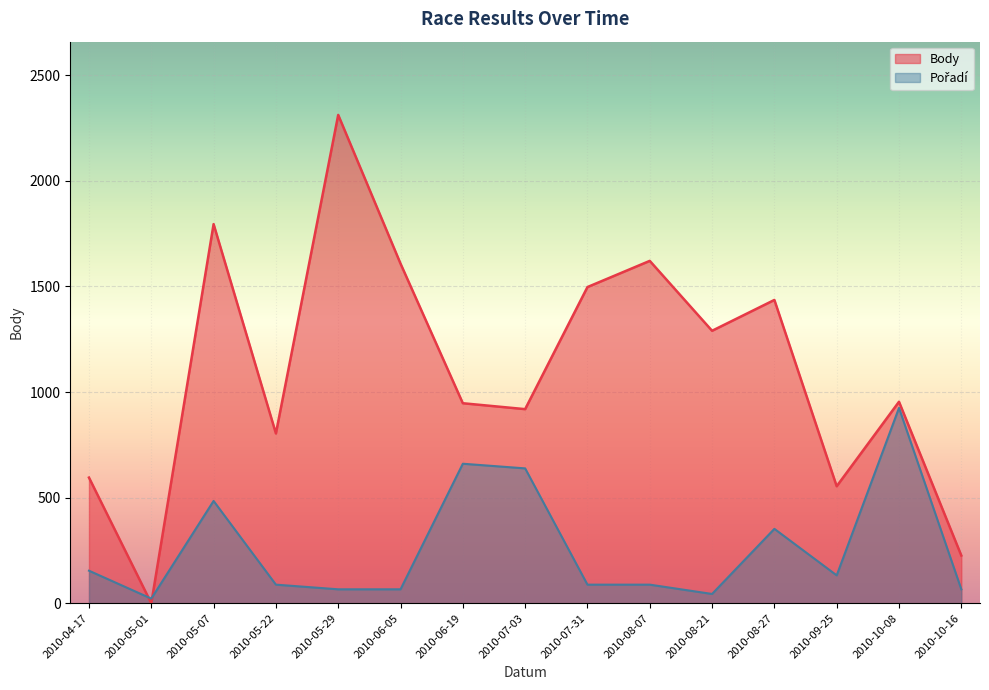

Which series has the largest range (max minus min)?

Body